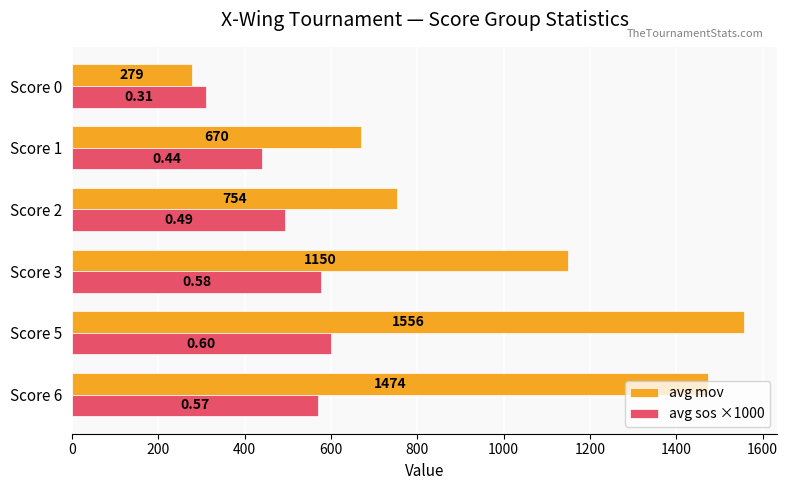

Rank the series by their average value, from lowest to highest.

avg sos ×1000, avg mov